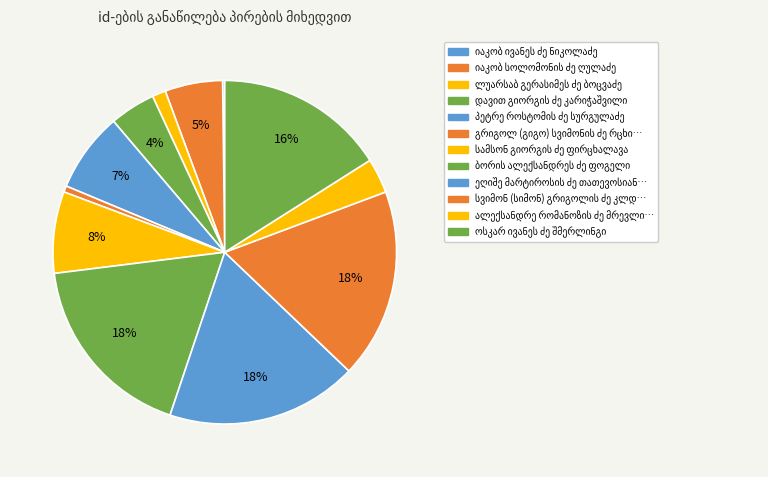

To the nearest percent, what is the combined percentage of სამსონ გიორგის ძე ფირცხალავა and ალექსანდრე რომანოზის ძე მრევლიშვილი?

11%